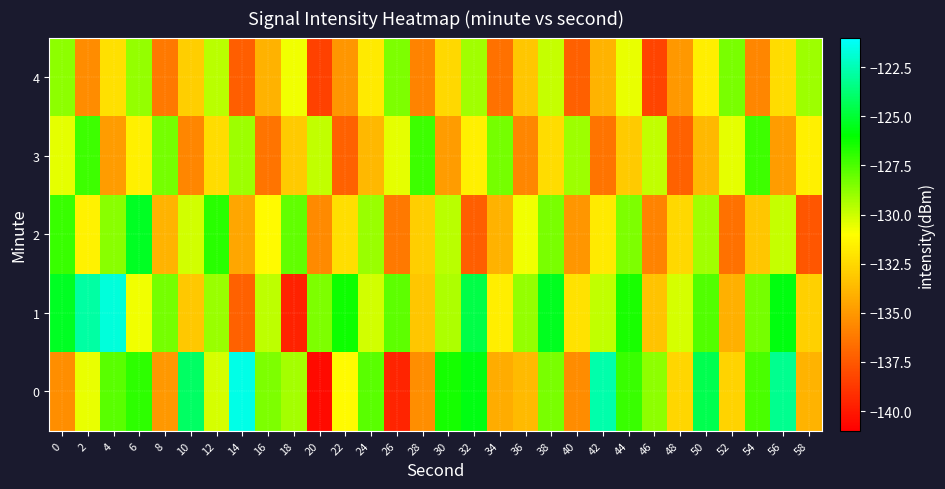

What is the greatest value displayed?

-121.5